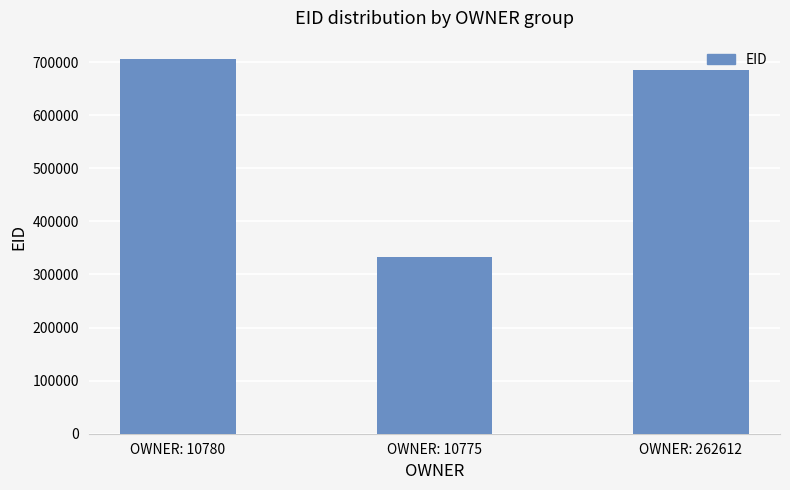

The value at OWNER: 262612 is 148215. True or false?

False